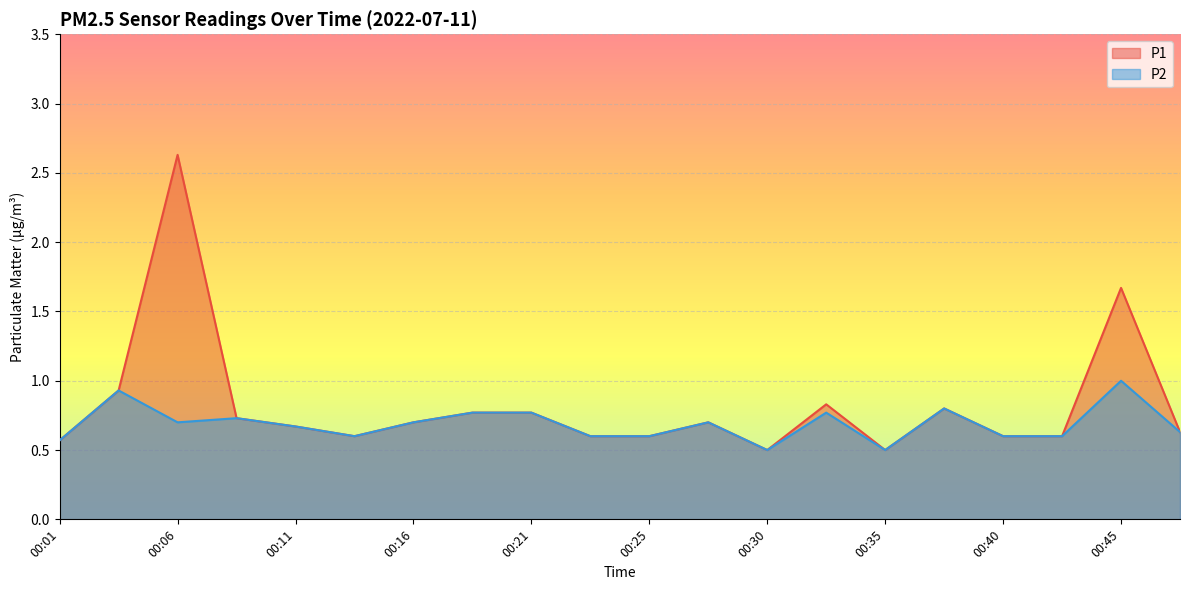

Is it true that P2 equals 0.2 at 00:38?

False